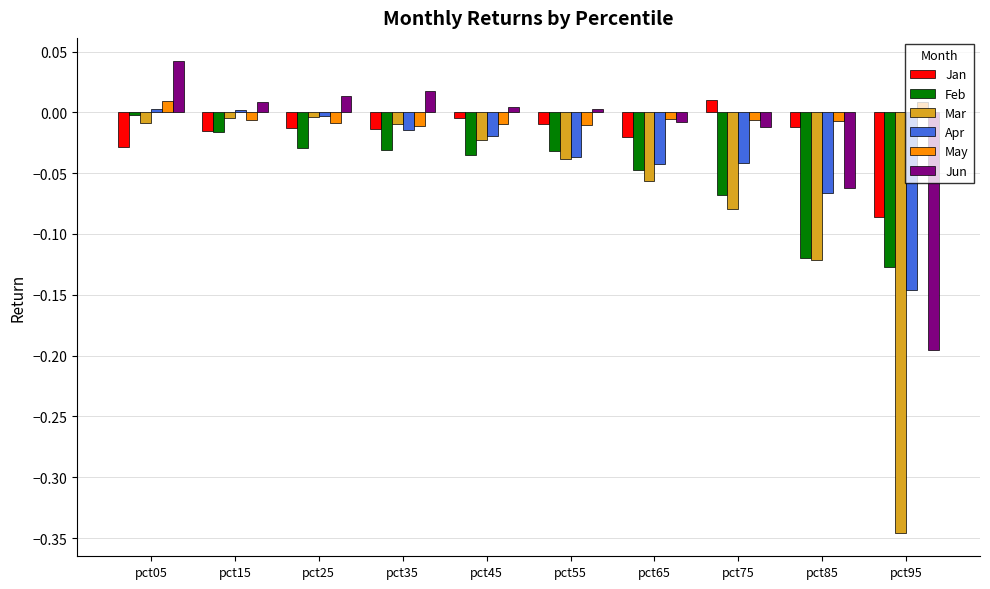

At which label does Feb reach its peak?

pct05